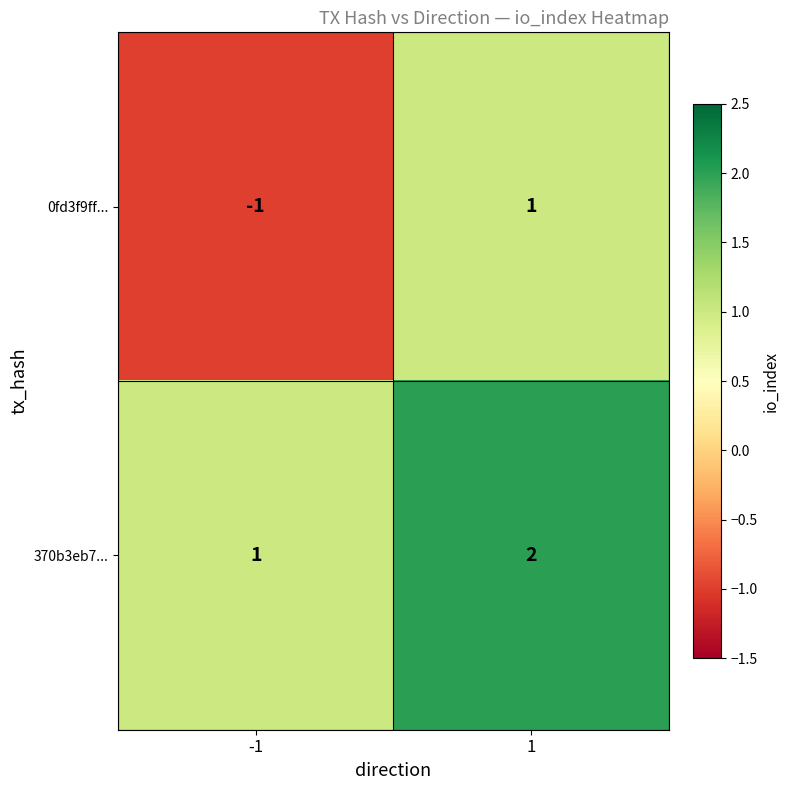

Which series changed the most between -1 and 1?

0fd3f9ff...